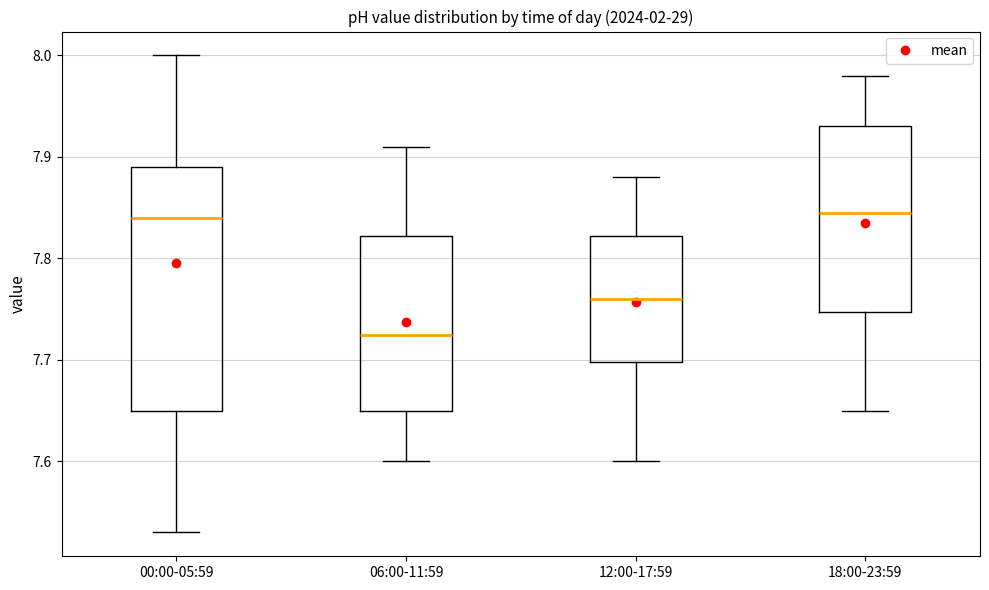

Where is the upper edge of the box for 00:00-05:59 on the y-axis? The values are not printed on the chart, so give them approximately, as read against the axis.

7.89